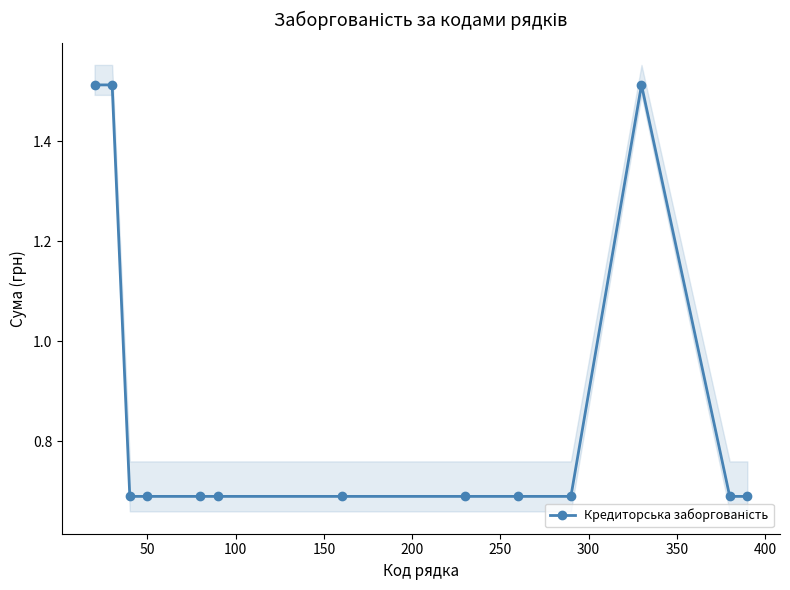

What is the greatest value displayed?

1.5